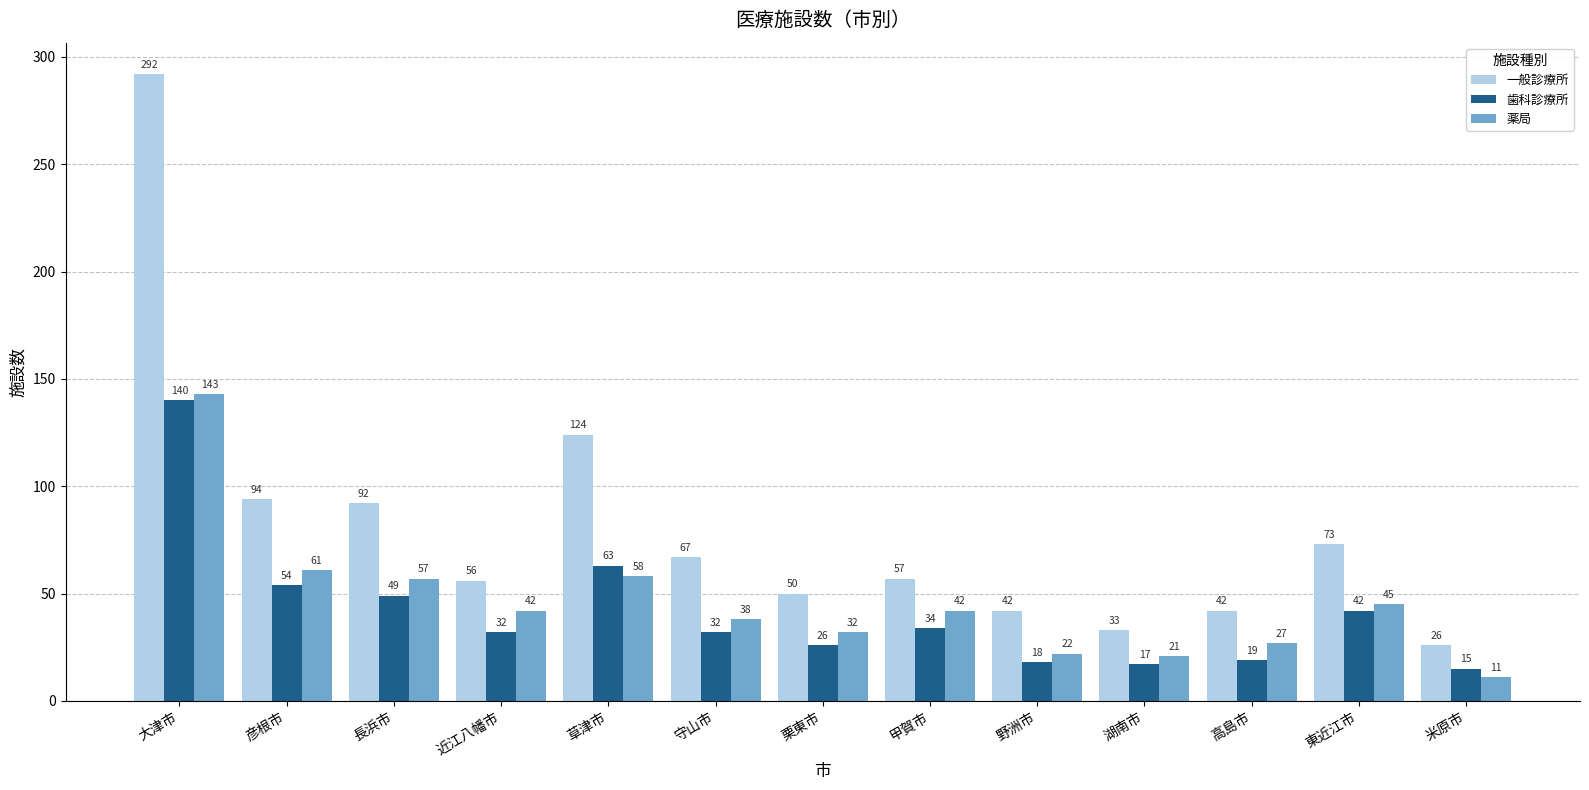

What is the difference between the maximum and minimum values in the 薬局 series?

132